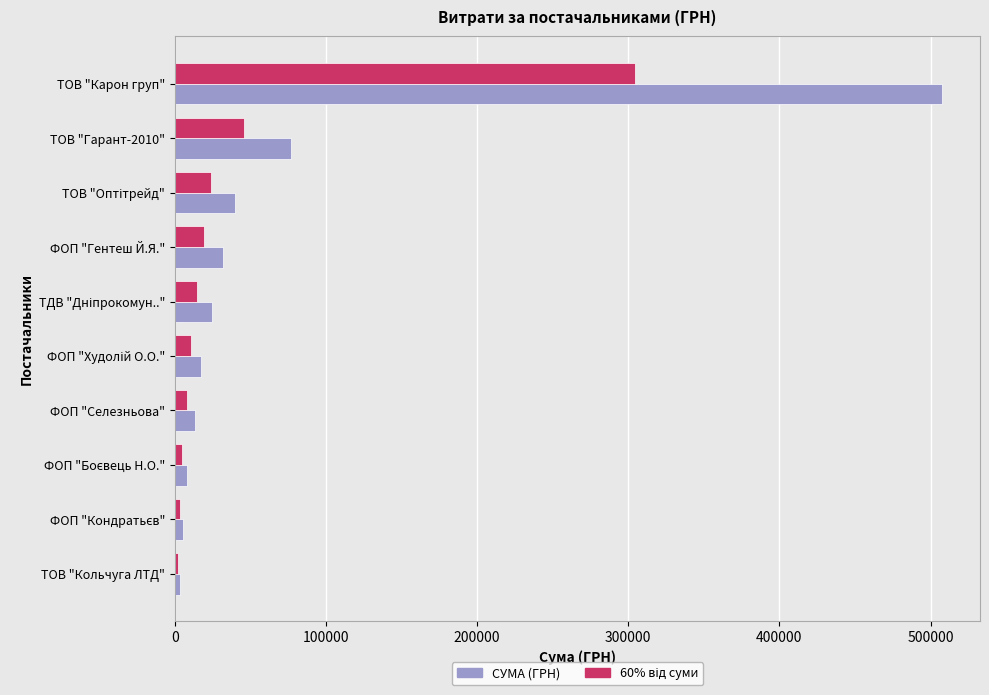

At which category is the sum across all series the highest?

ТОВ "Карон груп"